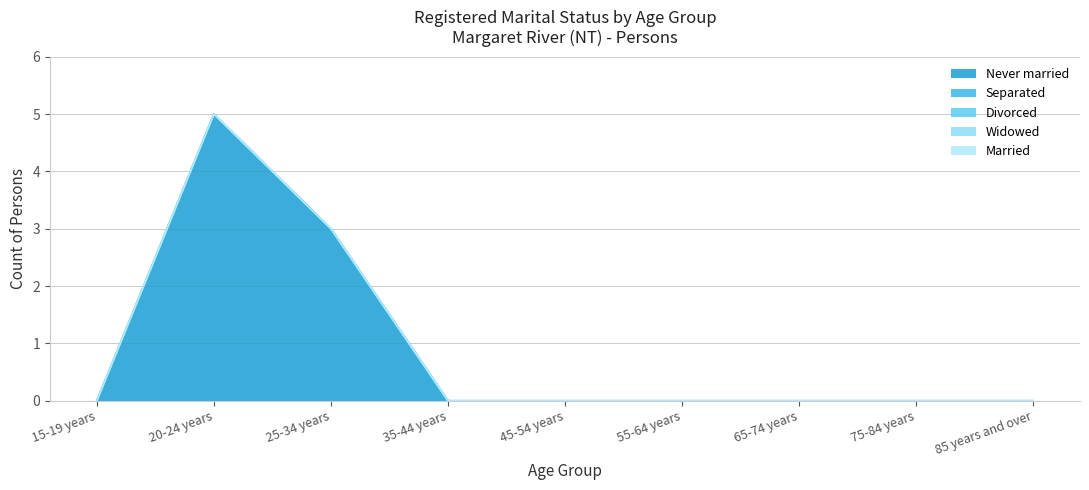

The Separated series shows 0 at 25-34 years. True or false?

True